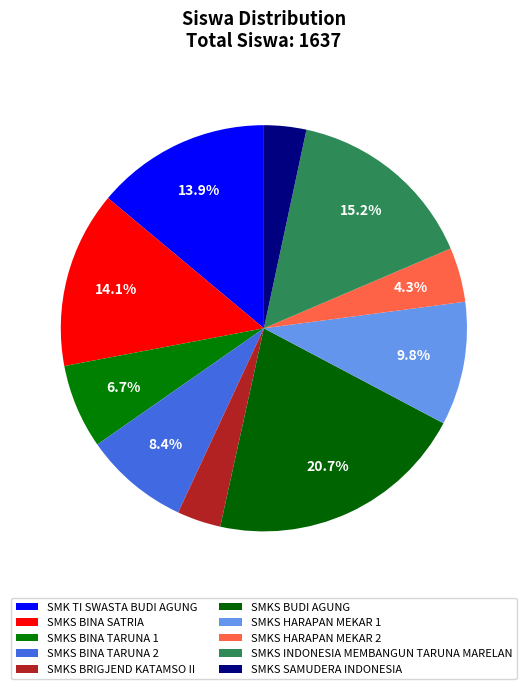

What is the largest slice in the pie chart?

SMKS BUDI AGUNG